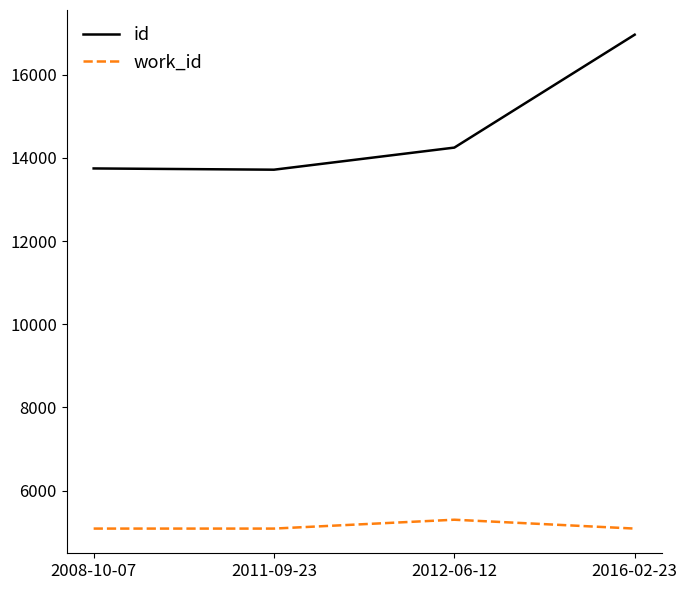

Which series has the largest total across all categories?

id